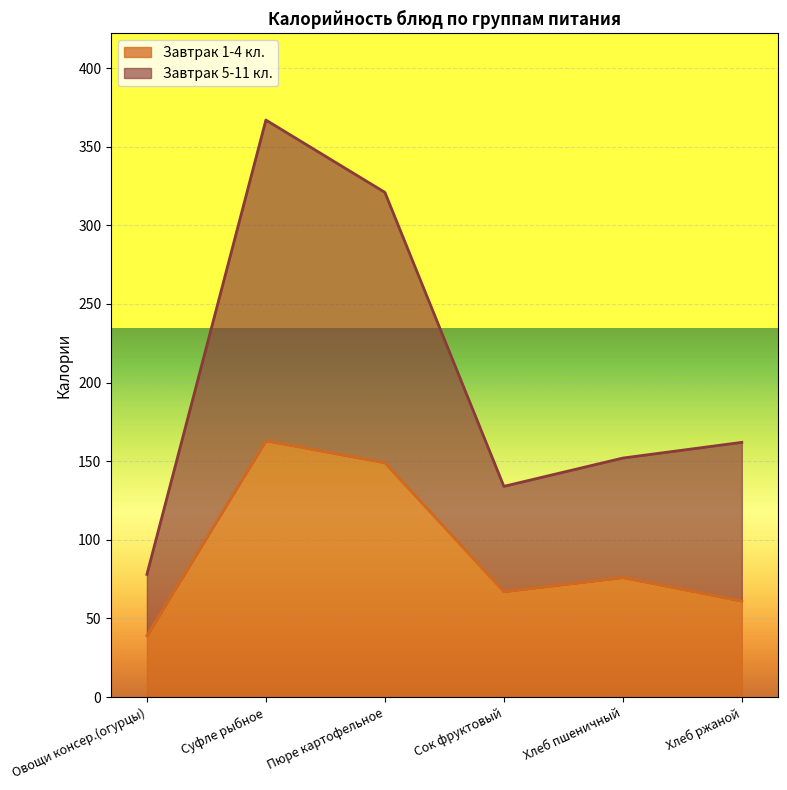

True or false: Завтрак 5-11 кл. and Завтрак 1-4 кл. intersect in this chart.

False